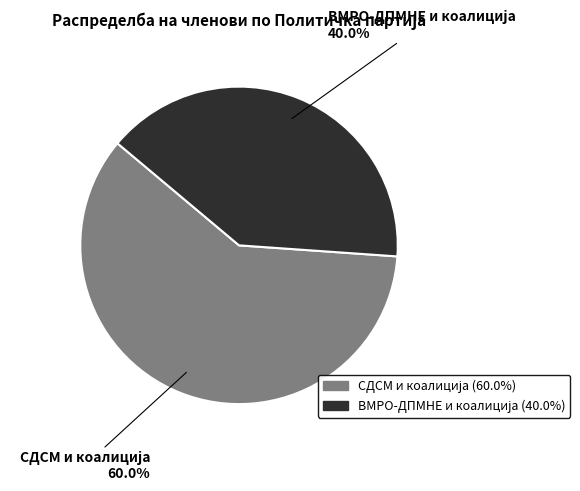

The СДСМ и коалиција slice represents 69% of the pie. True or false?

False